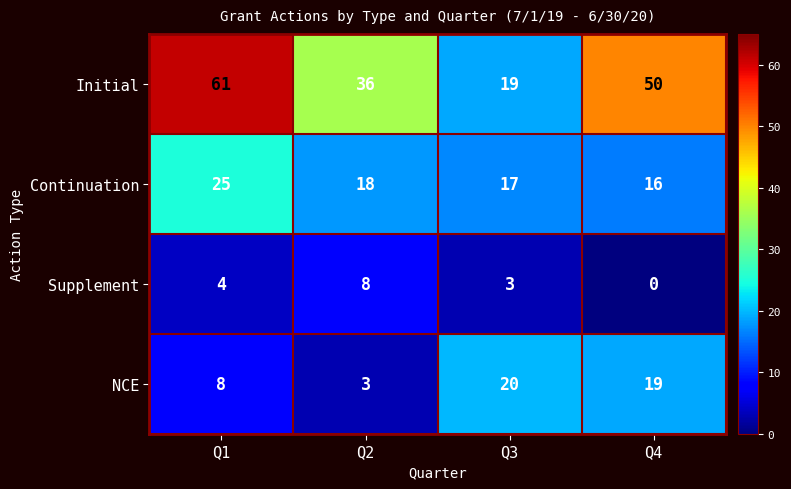

At which label is Supplement closest to 4?

Q1